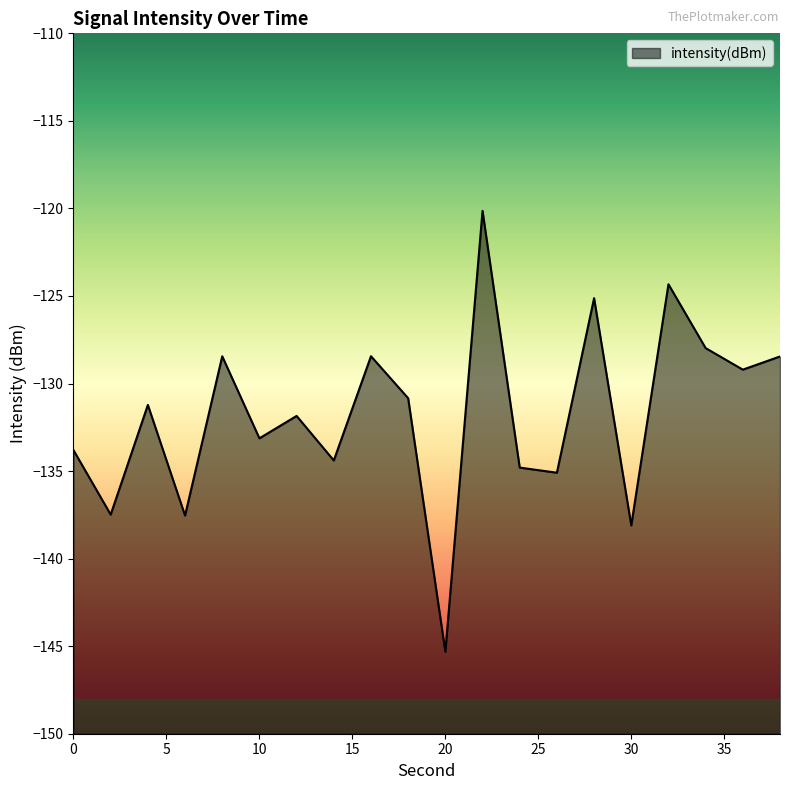

At which category does the data reach its first local valley?

2